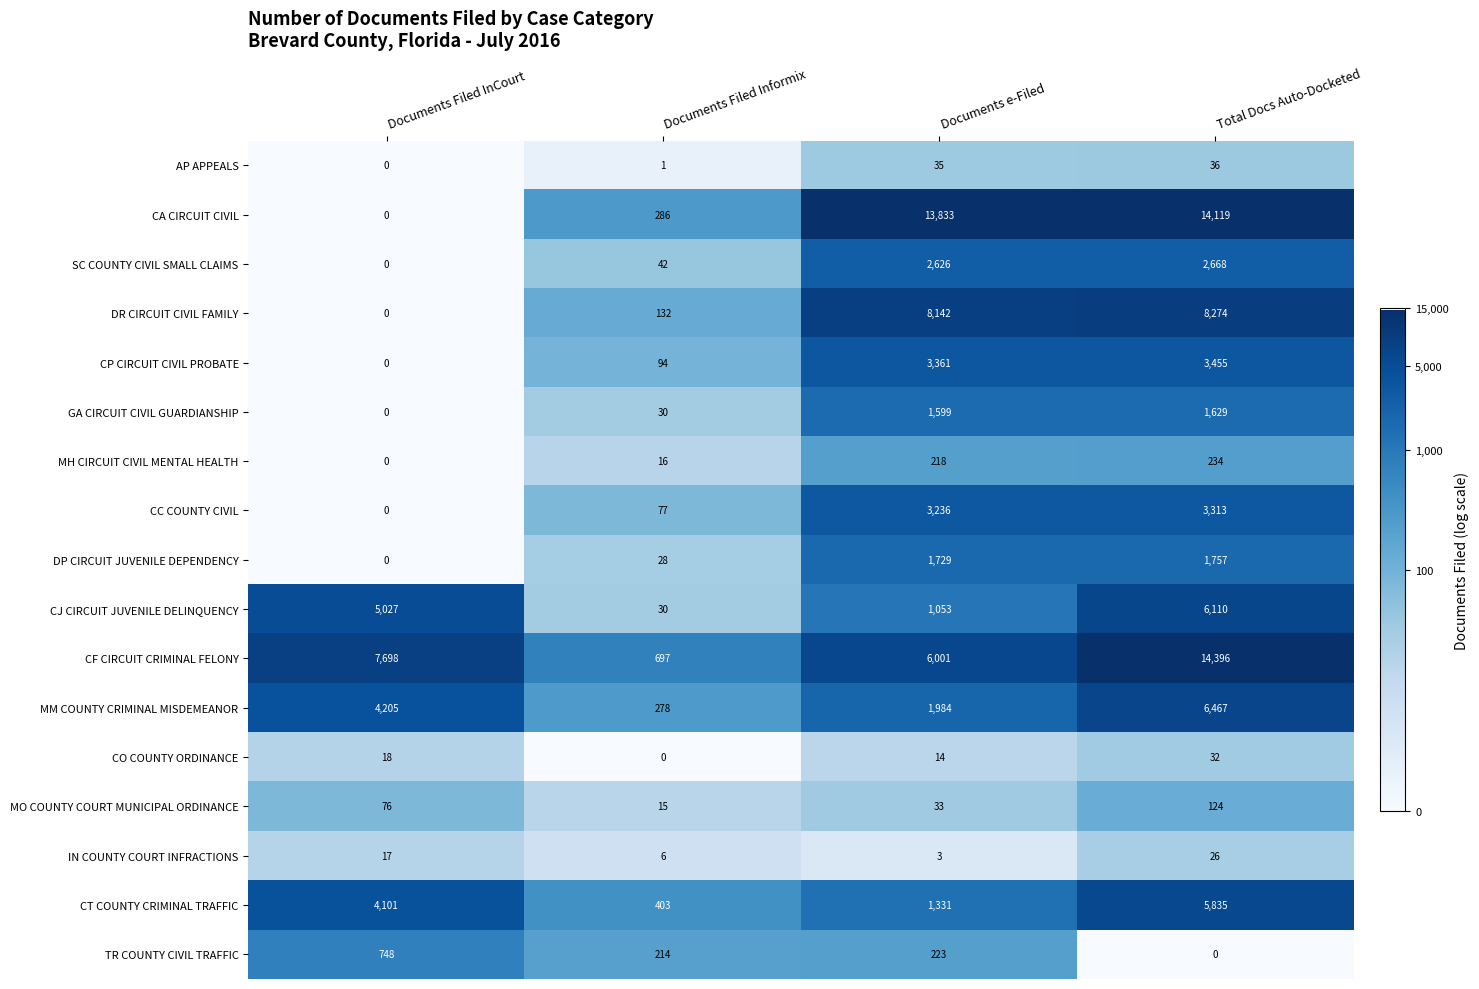

Where is CJ CIRCUIT JUVENILE DELINQUENCY nearest to the value 3070?

Documents Filed InCourt